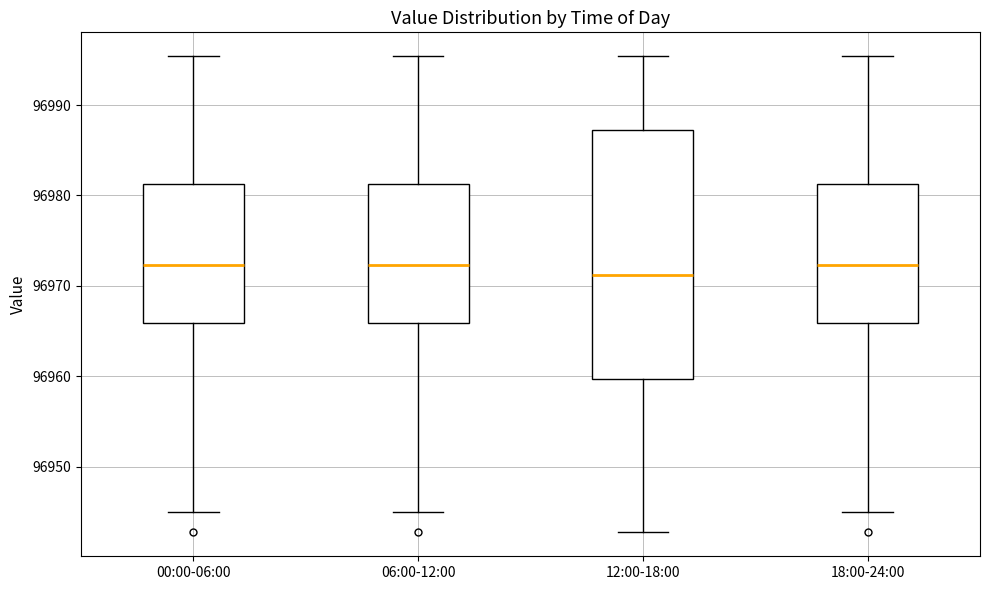

Which box has the lowest median line?

12:00-18:00